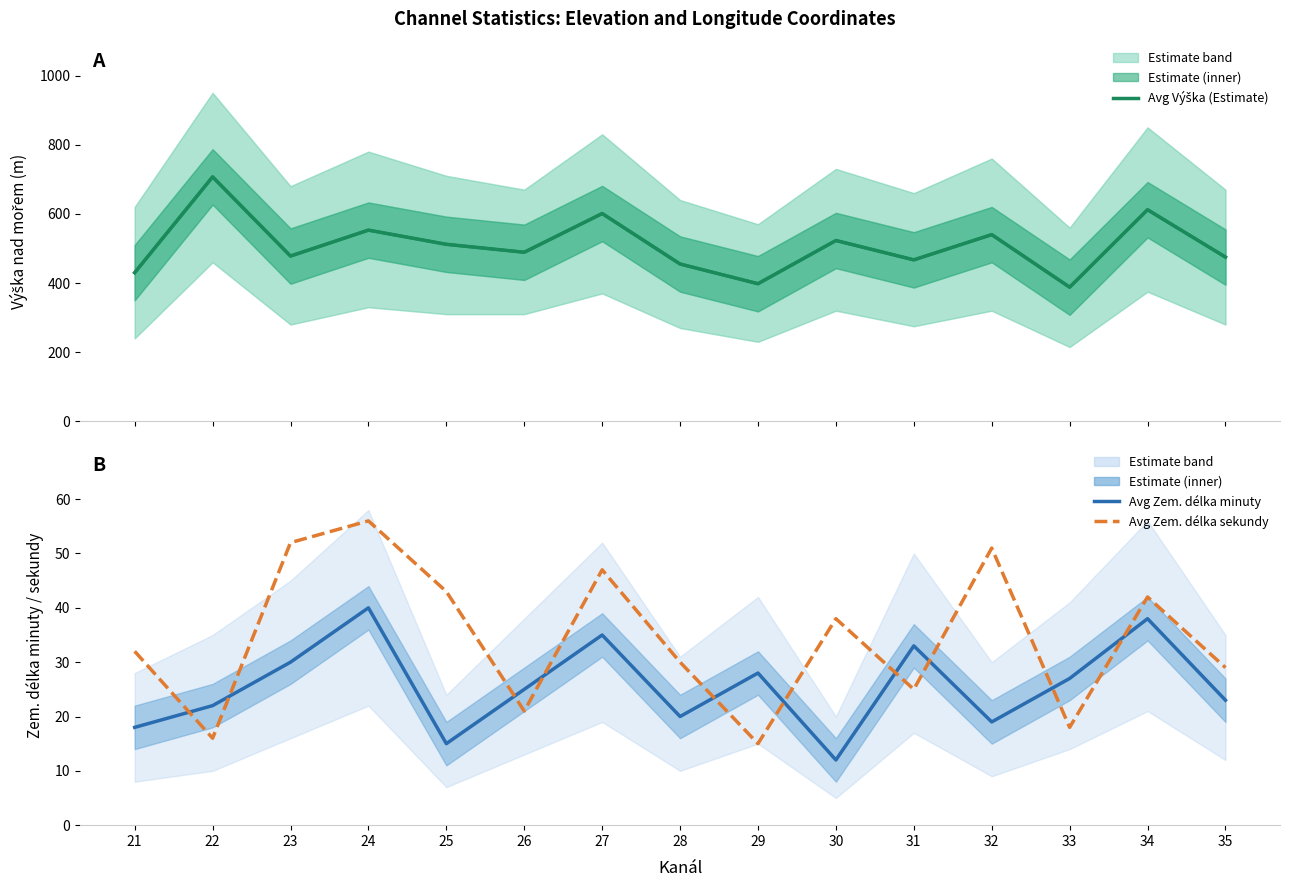

Is it true that Avg Zem. délka sekundy equals 43 at 25?

True